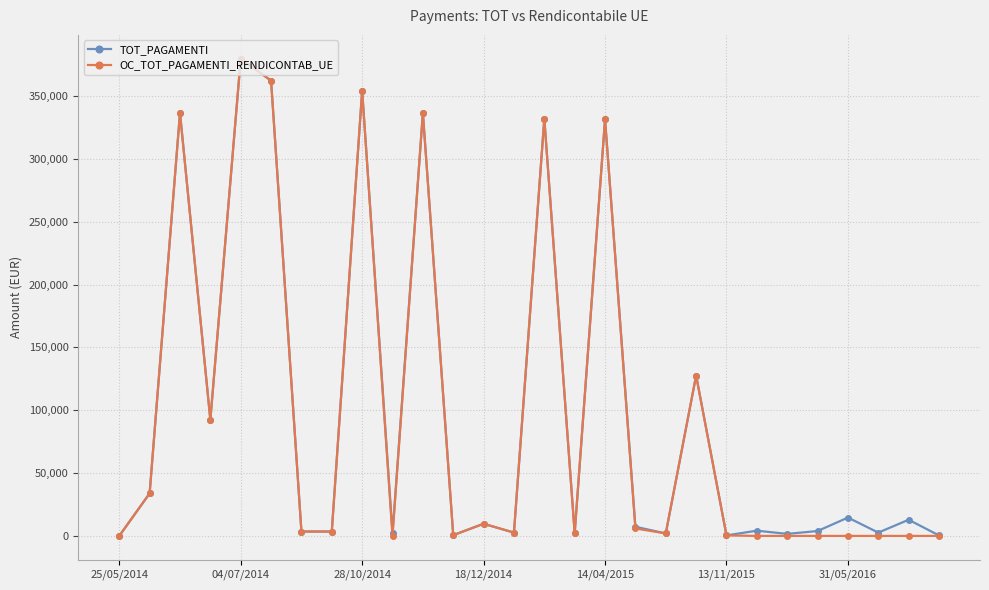

What is the average value of the OC_TOT_PAGAMENTI_RENDICONTAB_UE series?

97033.4